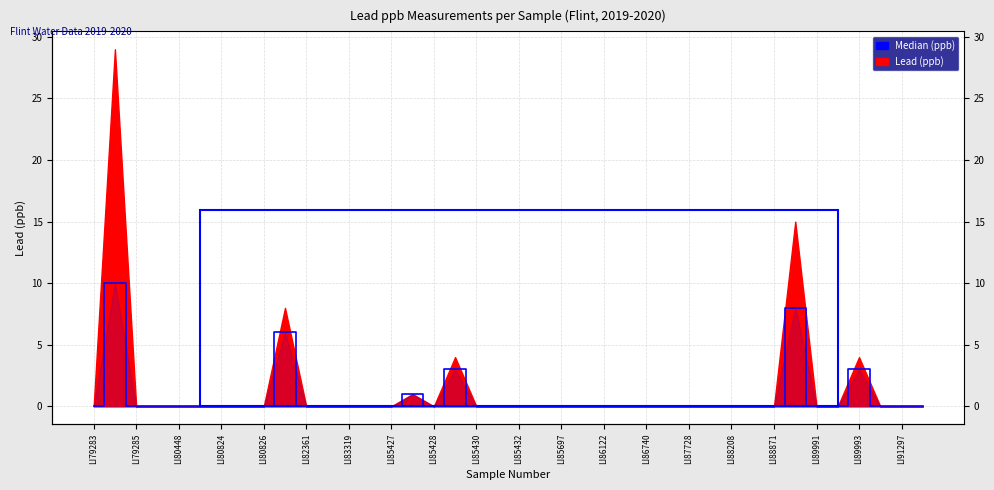

The chart shows a value of -4 at LI86740. True or false?

False